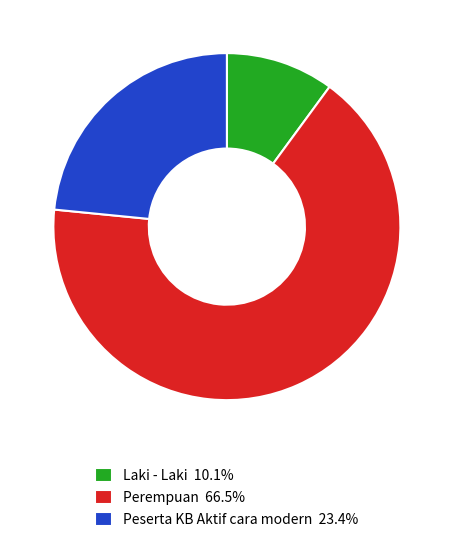

Do Peserta KB Aktif cara modern 23.4% and Laki - Laki 10.1% together represent more than half of the pie?

No